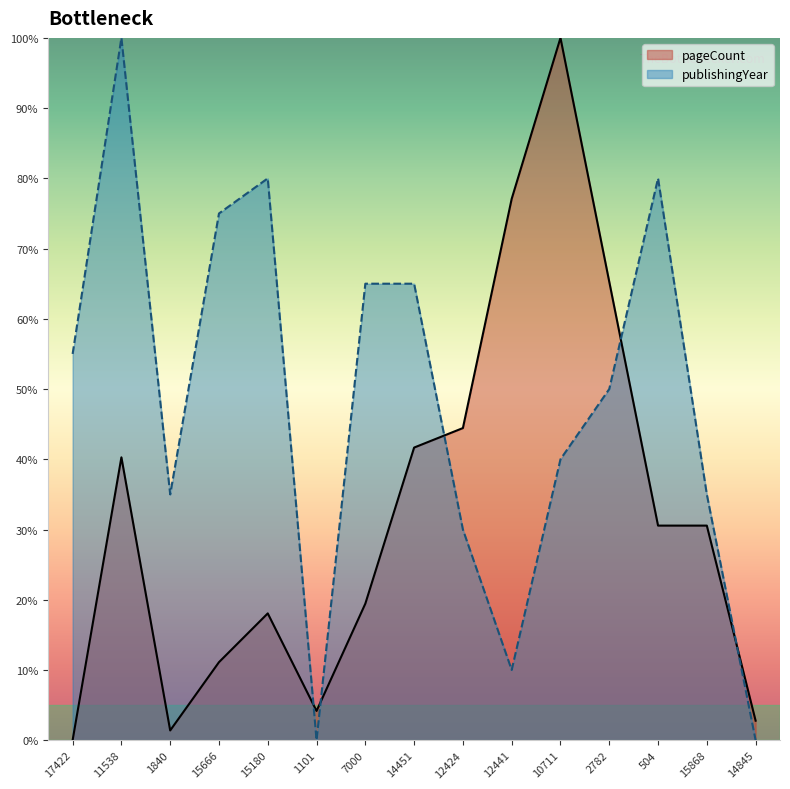

Rank the categories by pageCount value from lowest to highest.

17422, 1840, 14845, 1101, 15666, 15180, 7000, 504, 15868, 11538, 14451, 12424, 2782, 12441, 10711